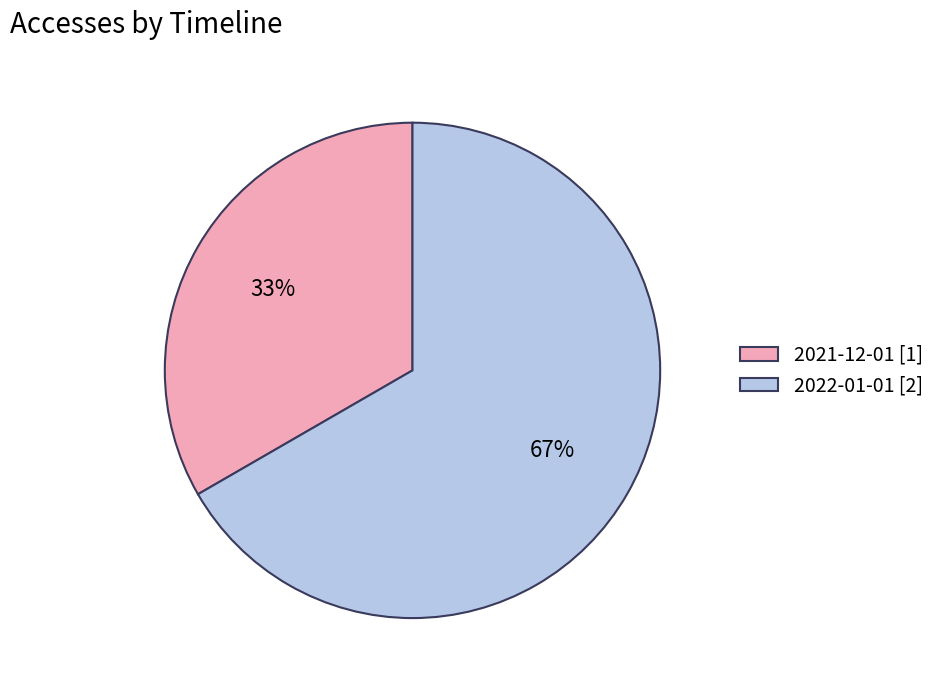

To the nearest percent, what percentage of the pie is 2021-12-01 [1]?

33%